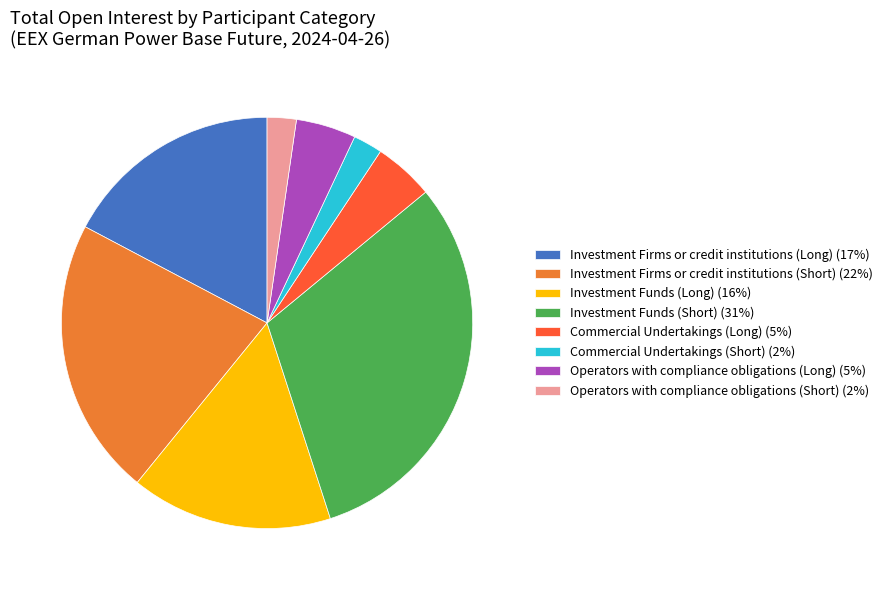

Is there a majority slice in this chart?

No